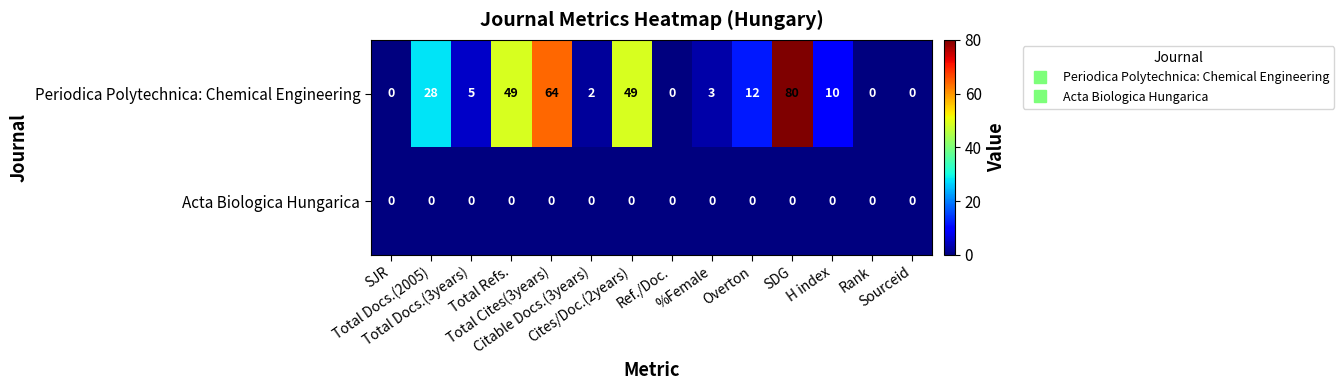

Which series has the largest total across all categories?

Periodica Polytechnica: Chemical Engineering